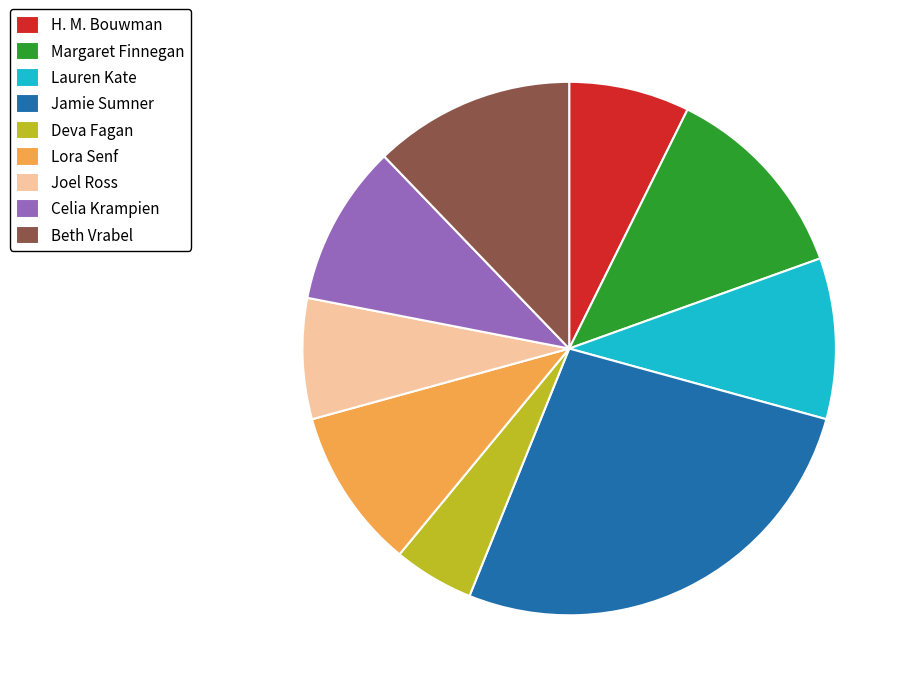

Does Beth Vrabel account for over 50% of the chart?

No